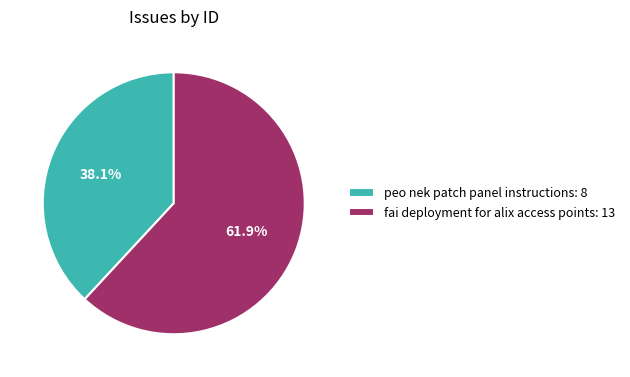

What portion of the pie excludes peo nek patch panel instructions?

61.9%